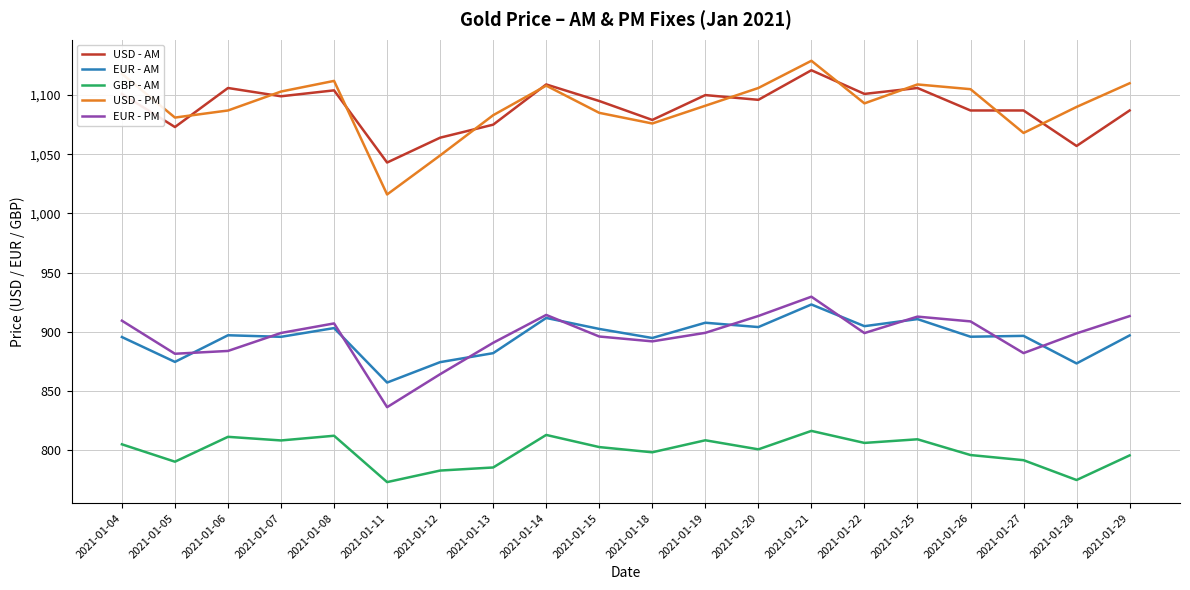

What is the minimum value shown in the chart?

772.9